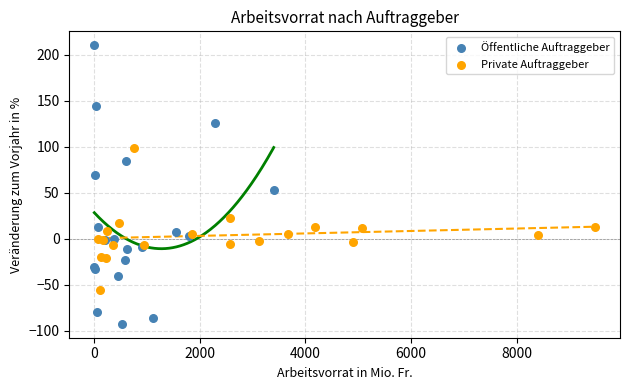

Which series reaches the minimum Y coordinate?

Öffentliche Auftraggeber